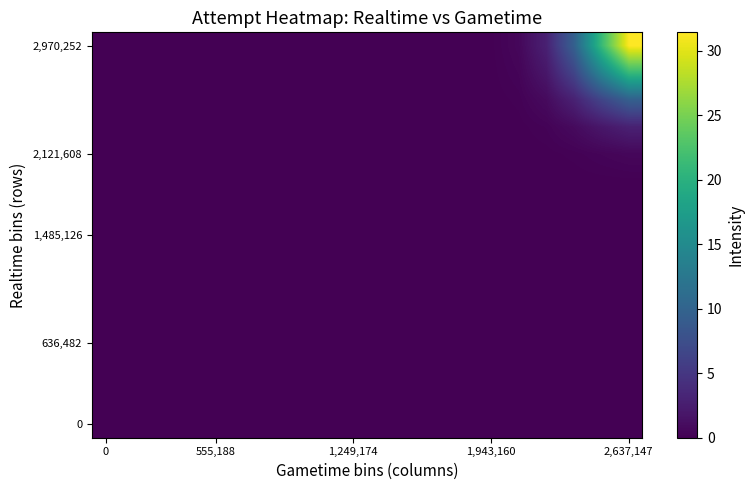

Count the number of data series in this chart.

15